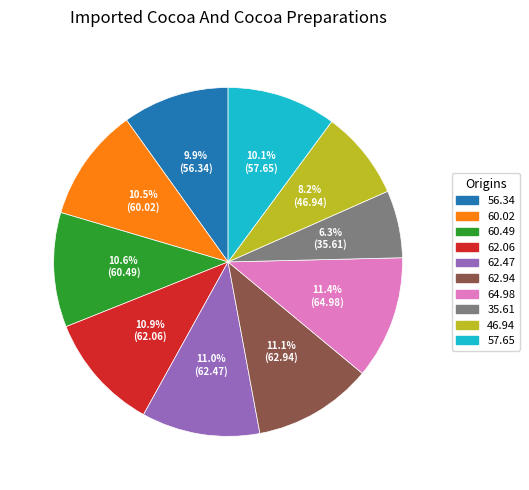

Count the number of slices in the pie.

10